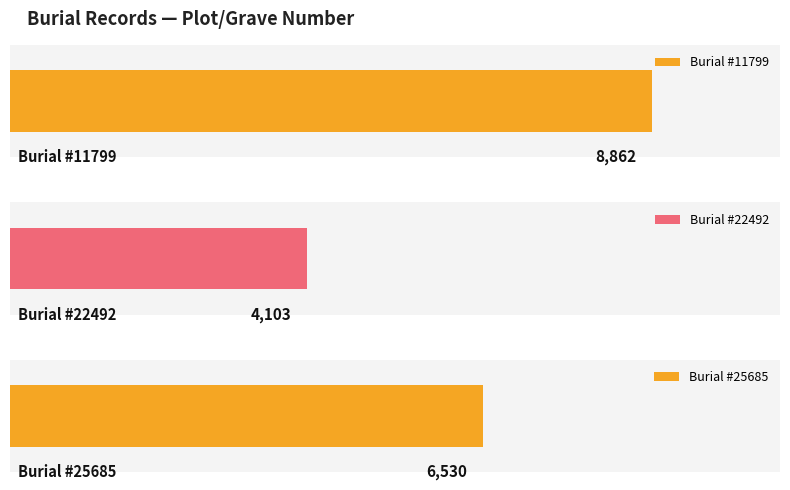

List the labels in order of value, largest first.

11799, 25685, 22492